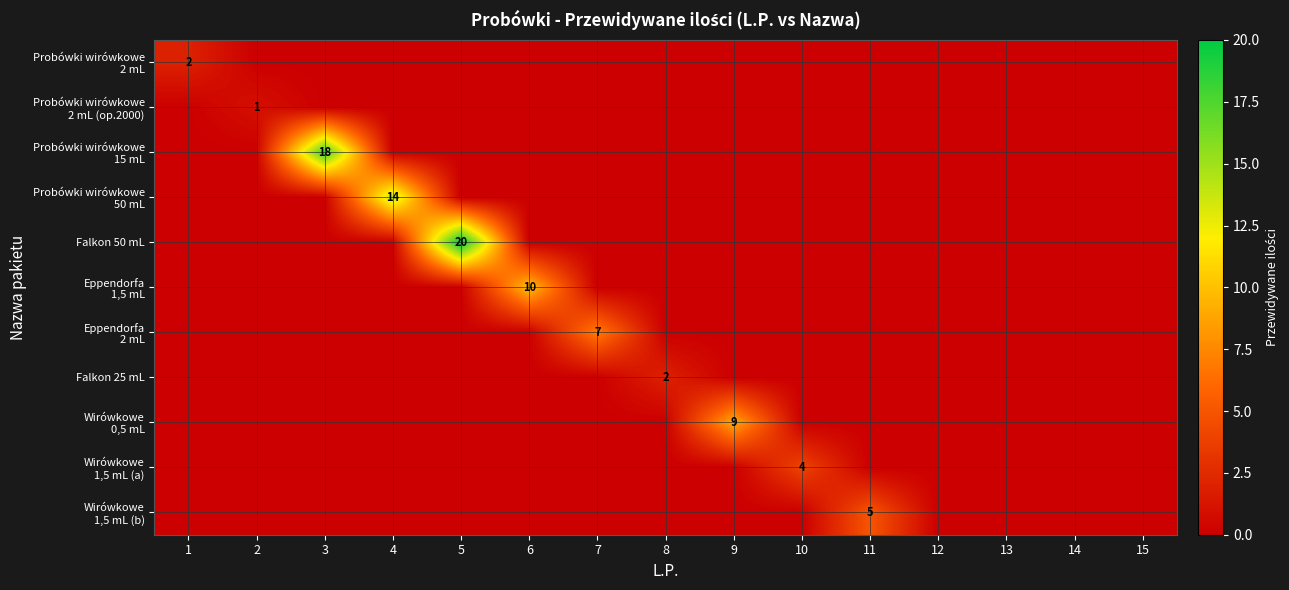

The value of Probówki wirówkowe 50 mL at 9 is -8. True or false?

False